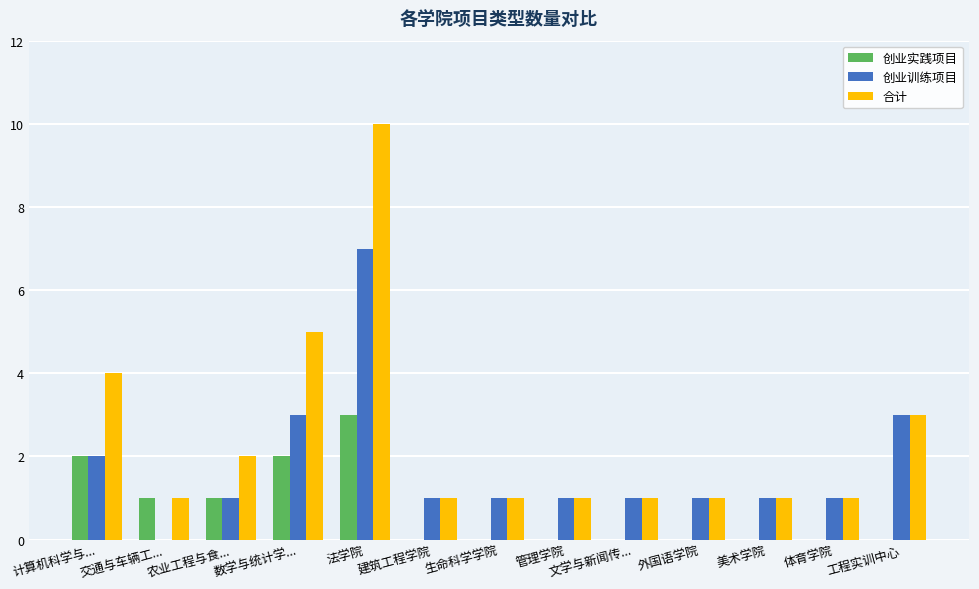

Reading left to right, list all the values displayed in this chart.

创业实践项目: 计算机科学与...=2	交通与车辆工...=1	农业工程与食...=1	数学与统计学...=2	法学院=3	建筑工程学院=0	生命科学学院=0	管理学院=0	文学与新闻传...=0	外国语学院=0	美术学院=0	体育学院=0	工程实训中心=0
创业训练项目: 计算机科学与...=2	交通与车辆工...=0	农业工程与食...=1	数学与统计学...=3	法学院=7	建筑工程学院=1	生命科学学院=1	管理学院=1	文学与新闻传...=1	外国语学院=1	美术学院=1	体育学院=1	工程实训中心=3
合计: 计算机科学与...=4	交通与车辆工...=1	农业工程与食...=2	数学与统计学...=5	法学院=10	建筑工程学院=1	生命科学学院=1	管理学院=1	文学与新闻传...=1	外国语学院=1	美术学院=1	体育学院=1	工程实训中心=3